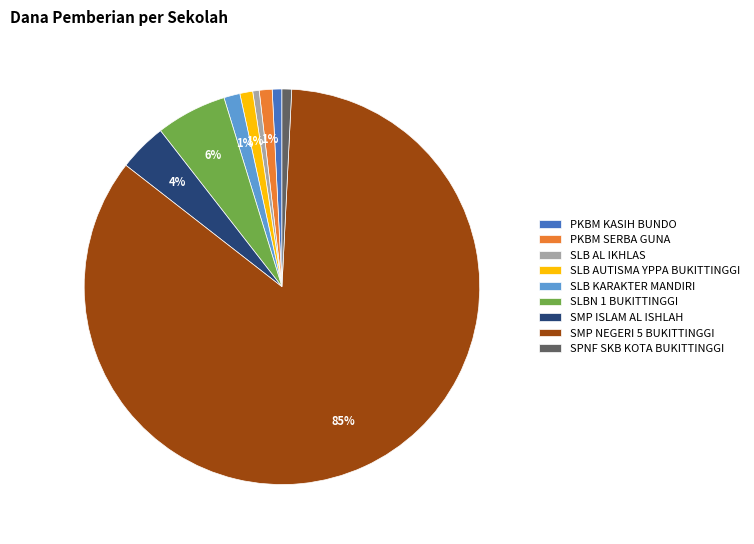

To the nearest percent, what percentage of the pie is PKBM KASIH BUNDO?

1%